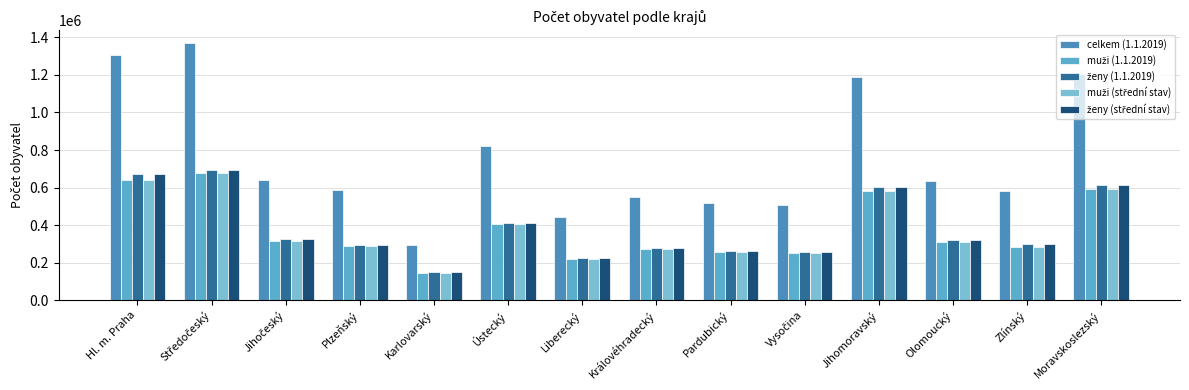

What is the total value across all series at Vysočina?

1527897